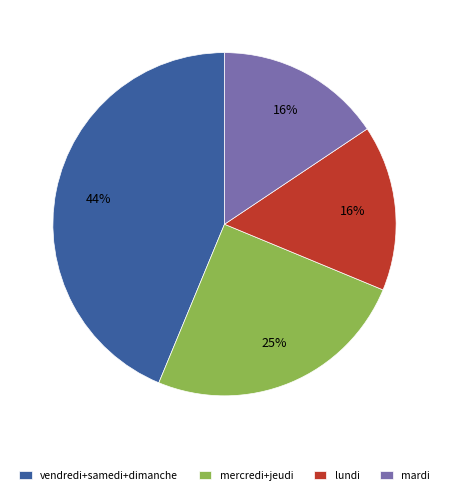

Is there a majority slice in this chart?

No